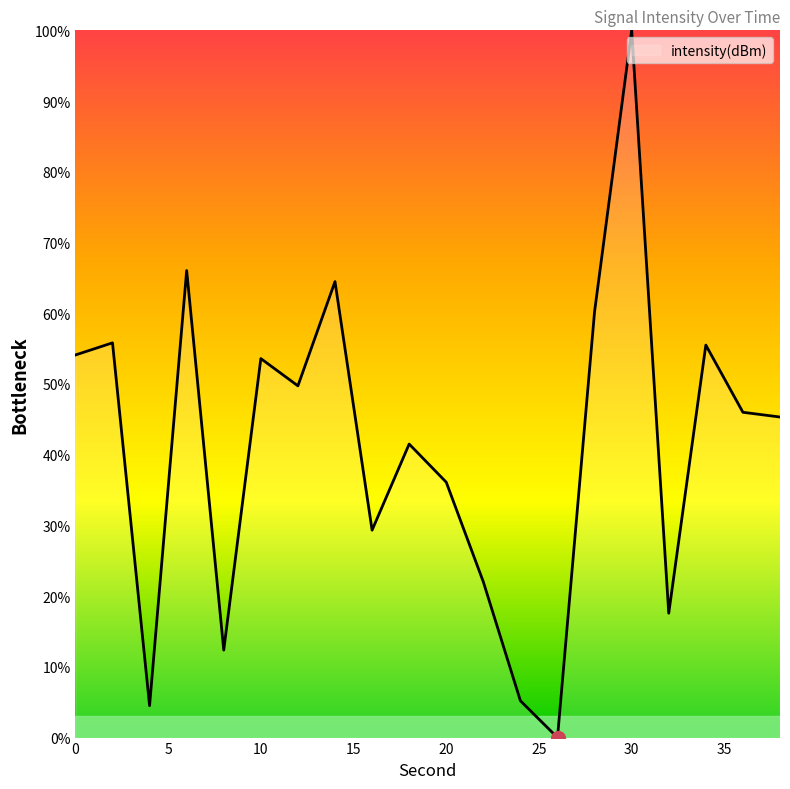

What is the difference between the second highest and minimum values?

66.0